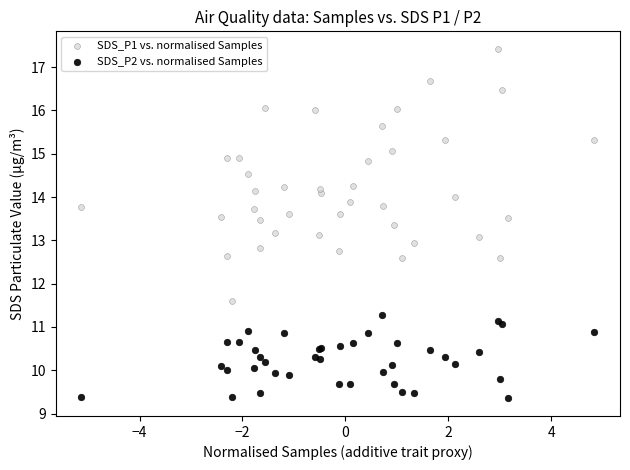

Which series contains the lowest Y value?

SDS_P2 vs. normalised Samples